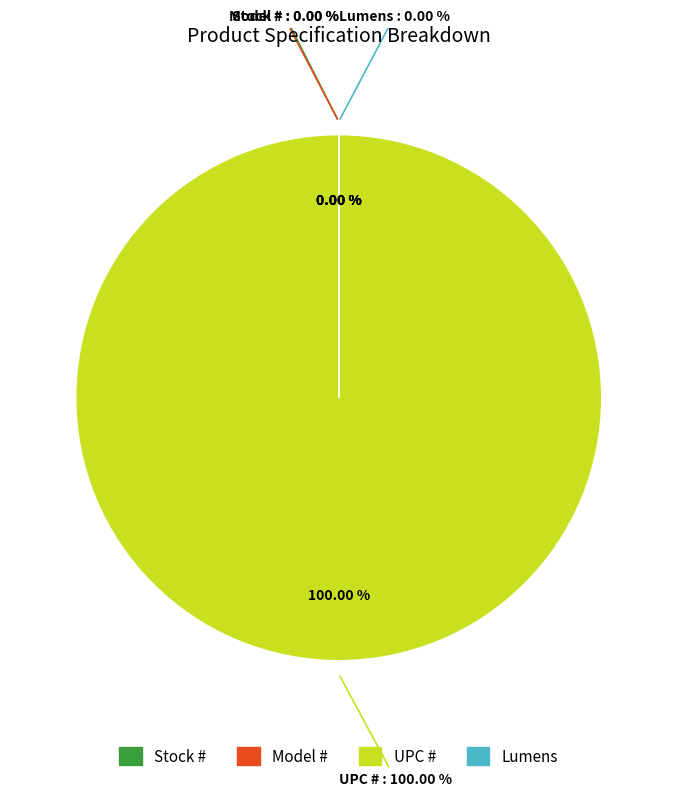

Which slice is the largest?

UPC #